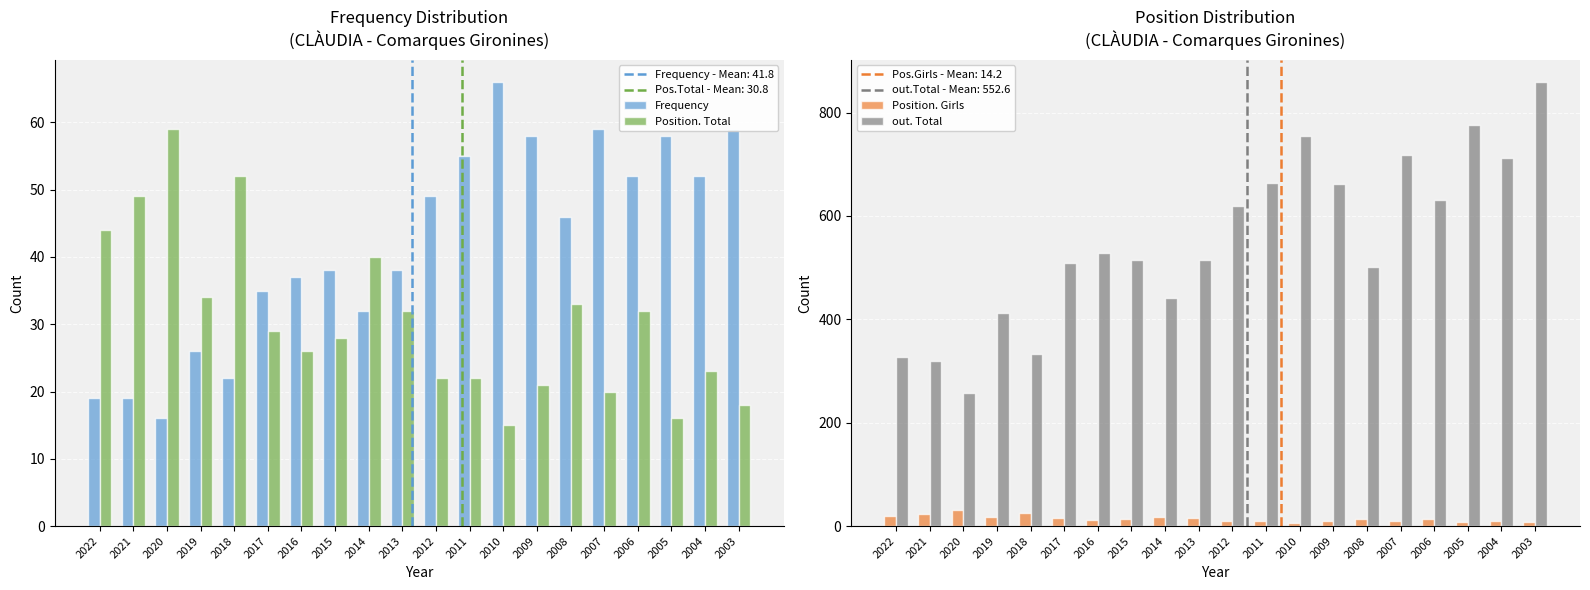

What is the difference between the maximum and minimum values in the out. Total series?

602